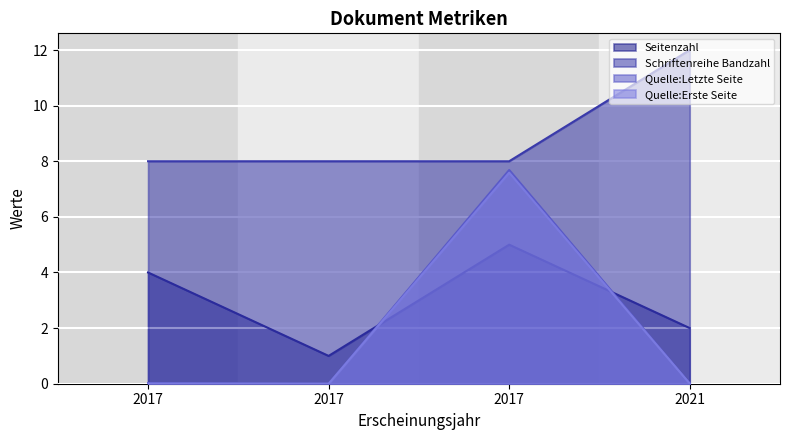

How many lines are shown in the chart?

4